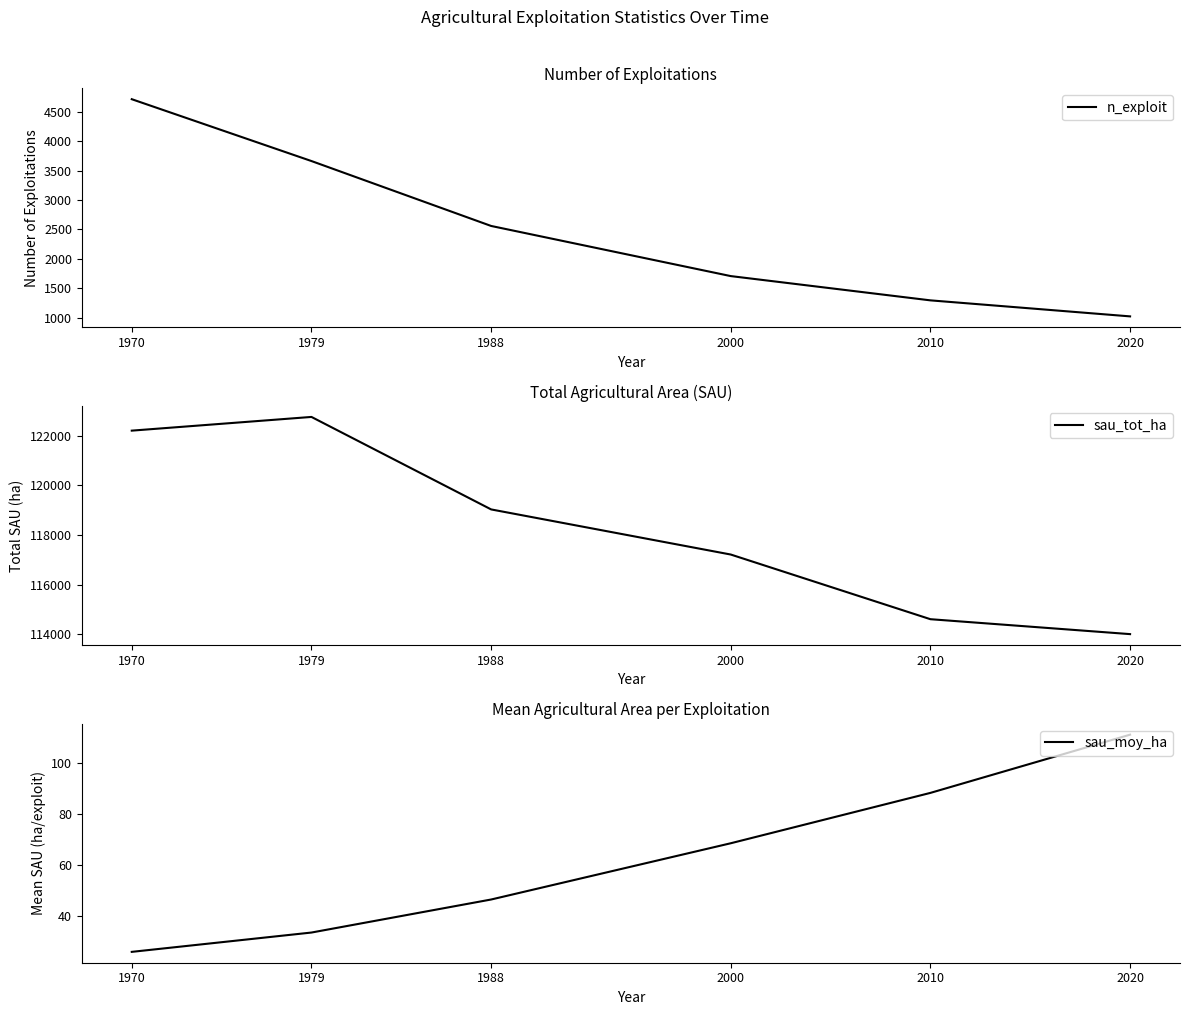

What is the sum of the sau_tot_ha values at 2020 and 2000?

231217.2